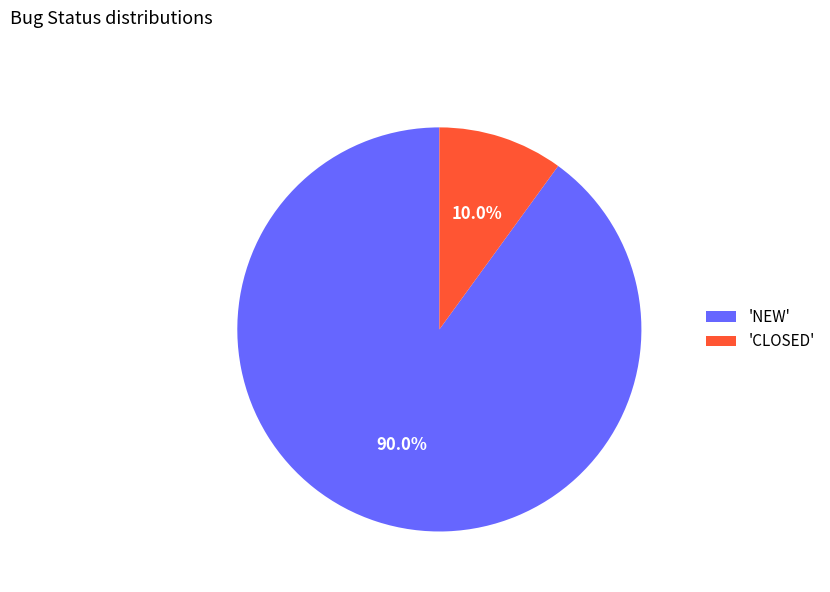

Which slice is the smallest?

'CLOSED'